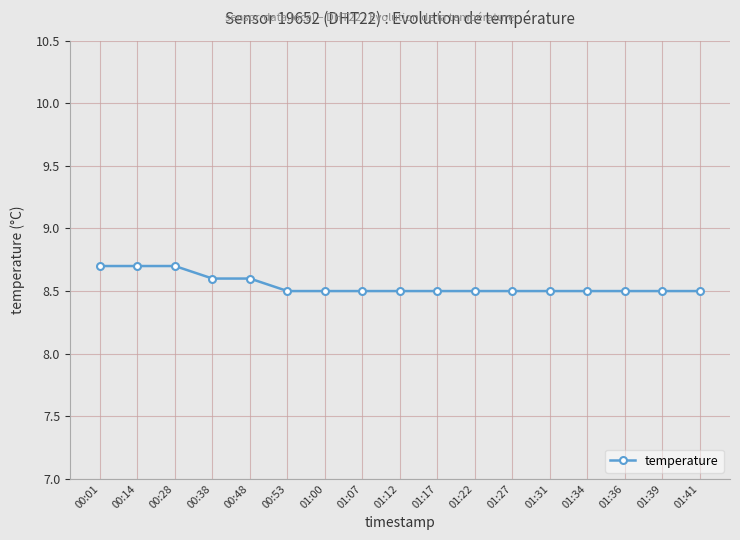

What is the average value?

8.5